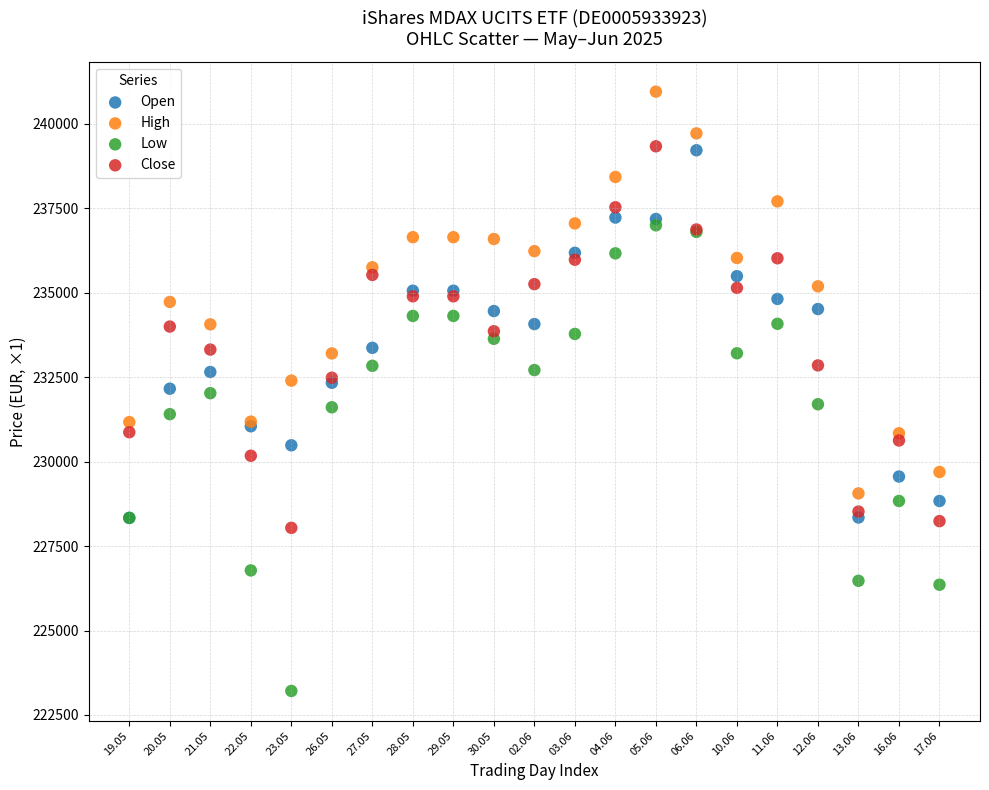

Which series contains the lowest Y value?

Low